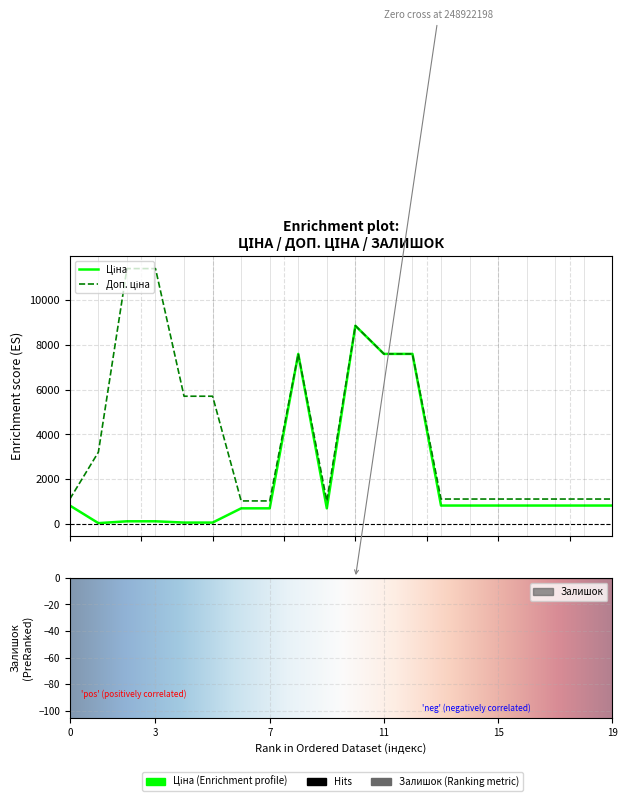

What is the sum of the Доп. ціна values at 239732195 and 239772195?

17115.0